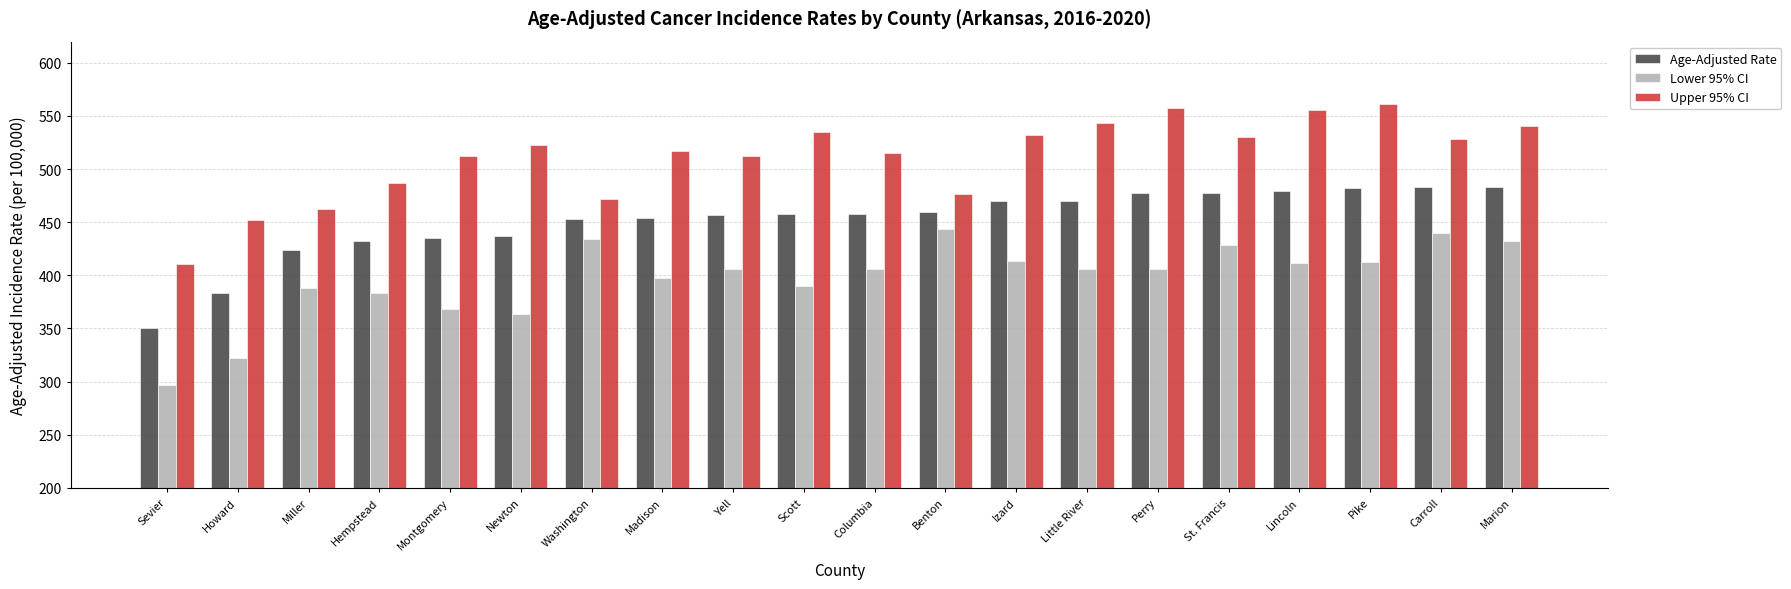

Between Columbia and Marion, which series saw the biggest shift?

Lower 95% CI